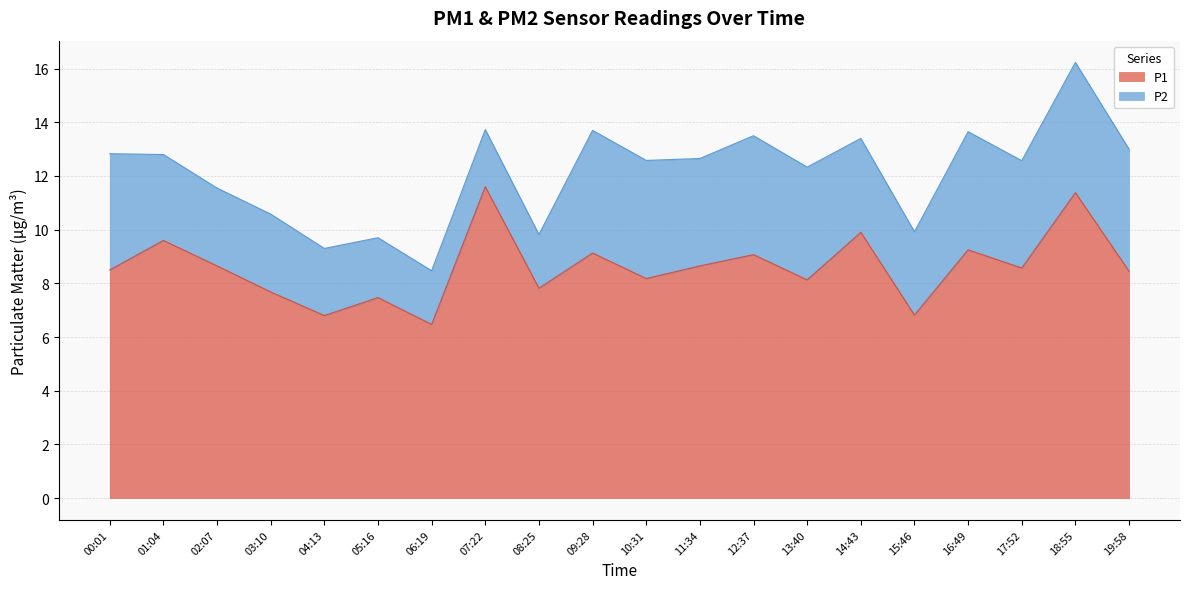

At which category does the data reach its first local peak?

01:04